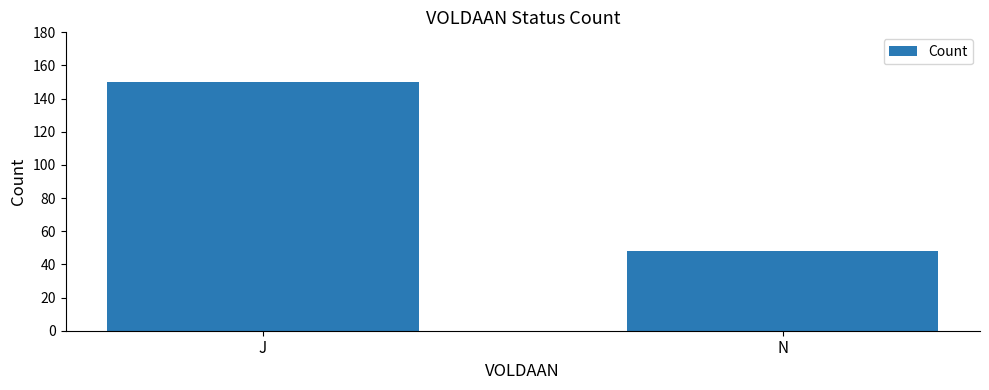

What is the approximate value at N, to the nearest 10?

50